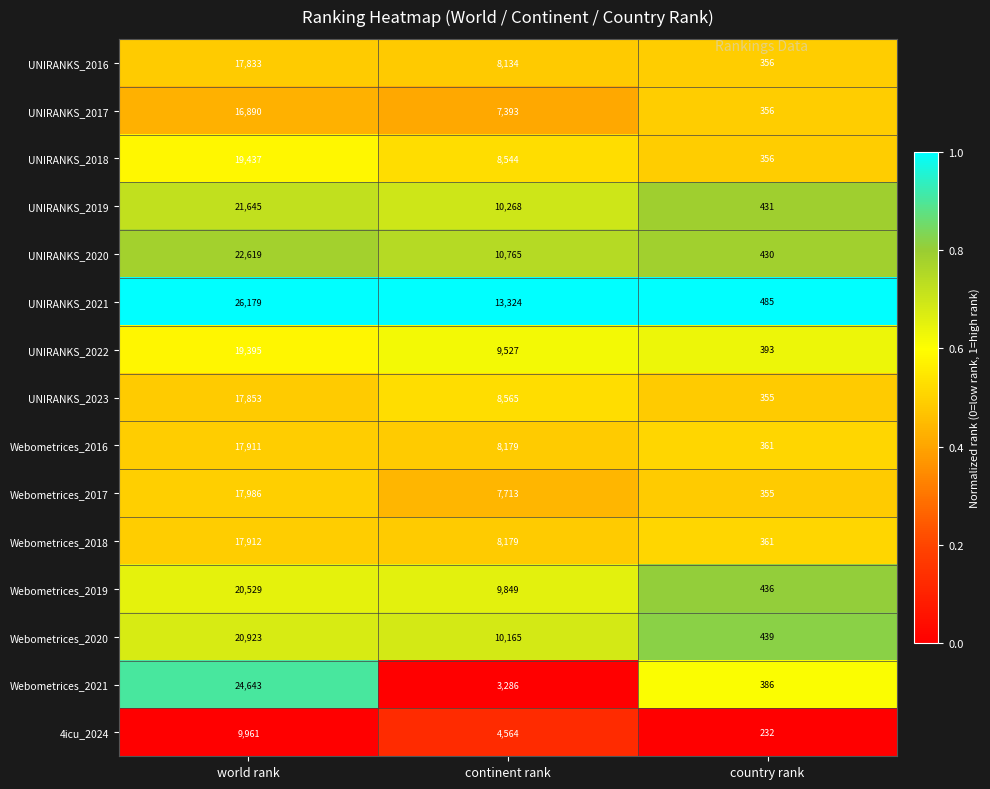

Between world rank and continent rank, which series saw the biggest shift?

Webometrices_2021